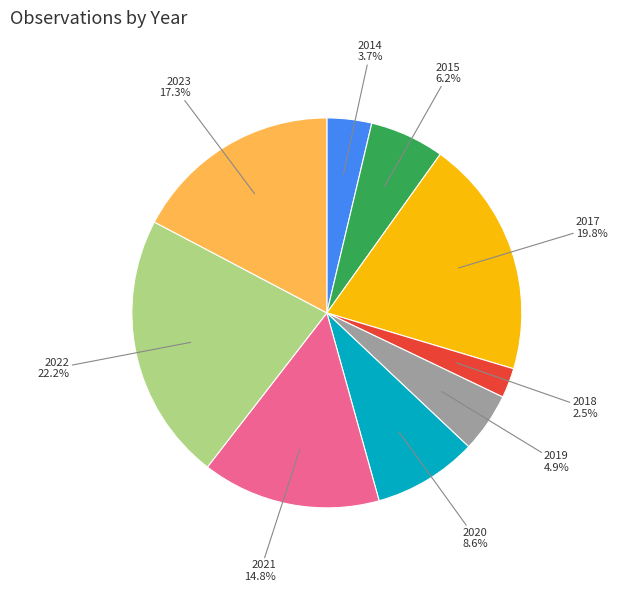

Does any single category account for the majority?

No